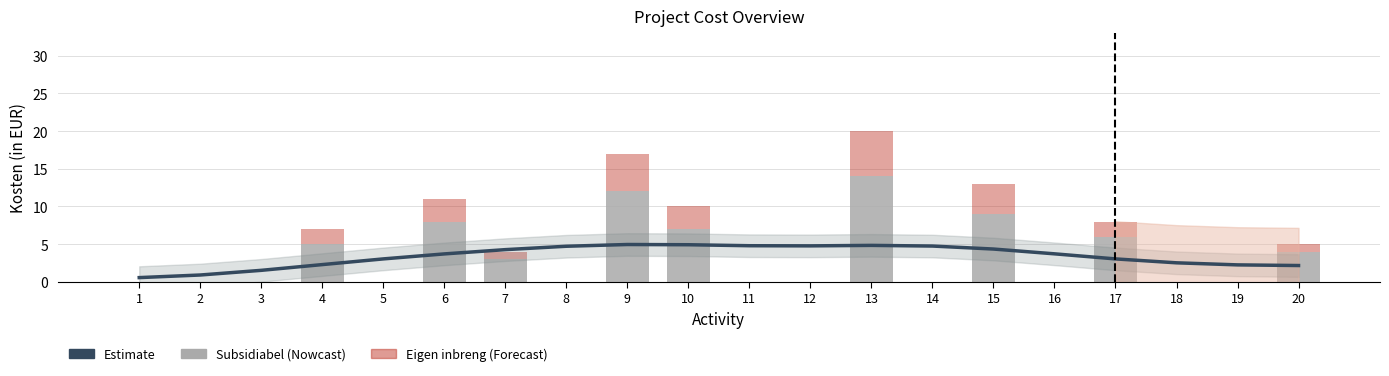

What is the lowest value of the Estimate series?

0.6